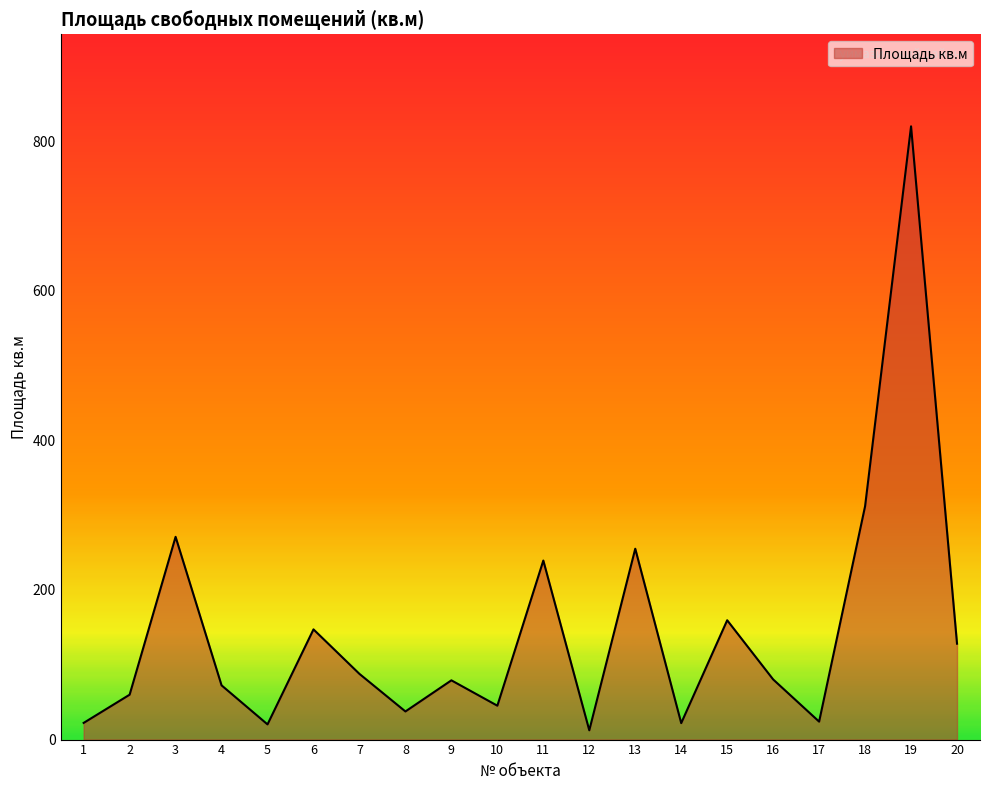

What is the maximum value shown in the chart?

819.7